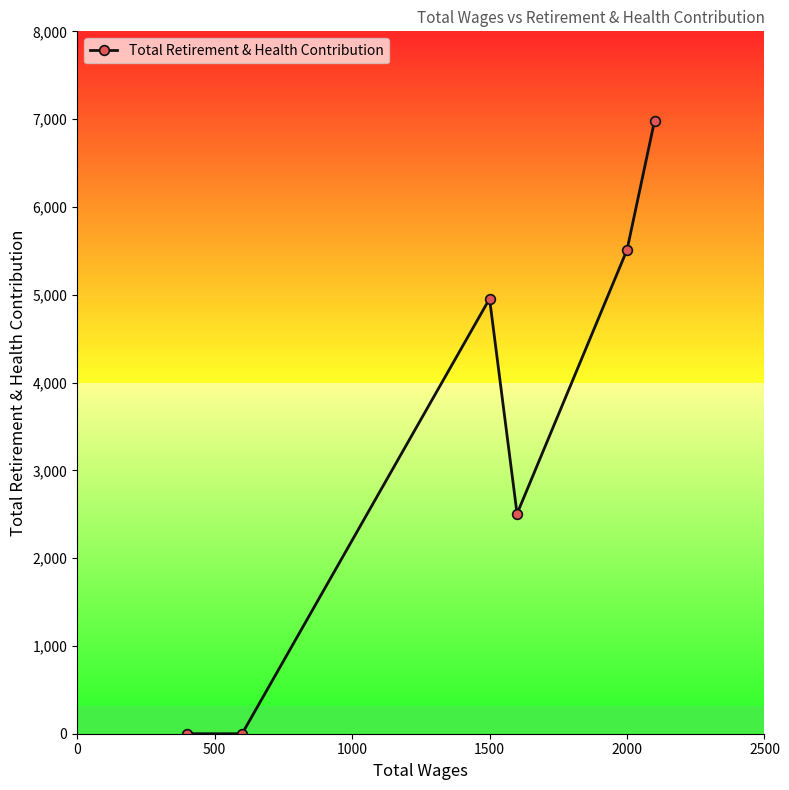

True or false: Total Retirement & Health Contribution has more than 0 interior local peaks.

True